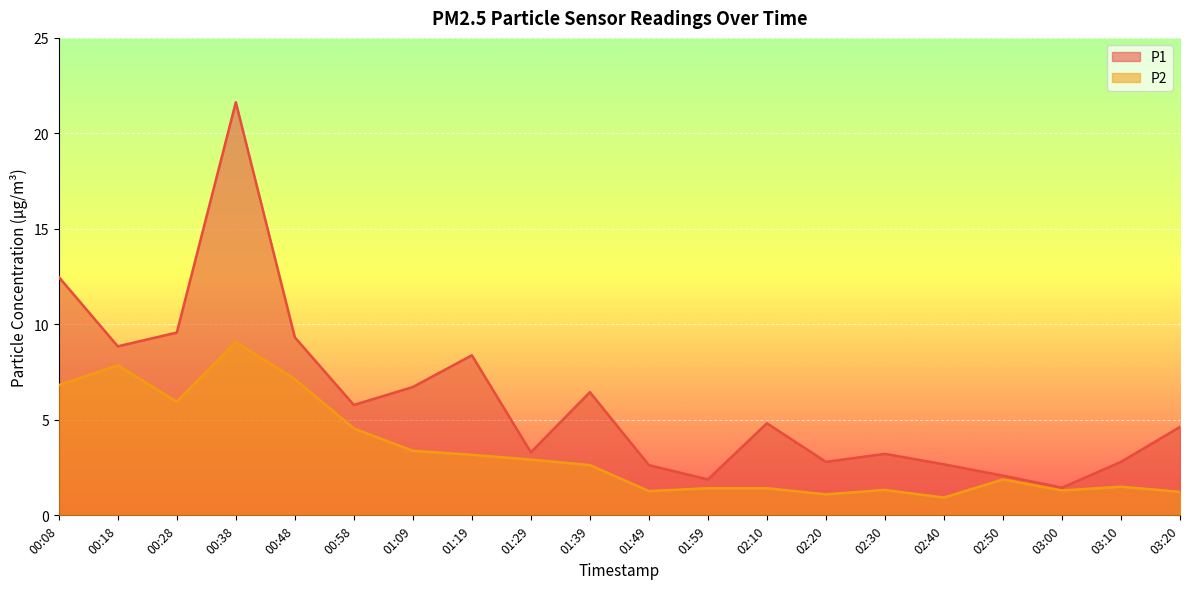

Where does the P1 series first go above 4?

00:08